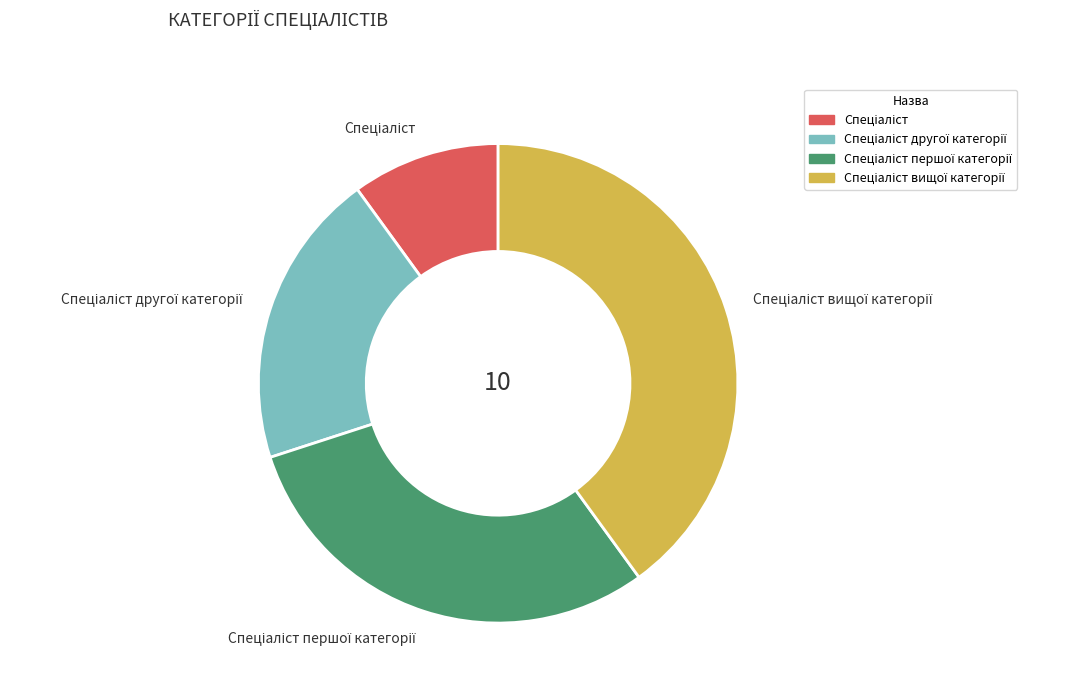

Is there any slice that represents more than half of the pie?

No